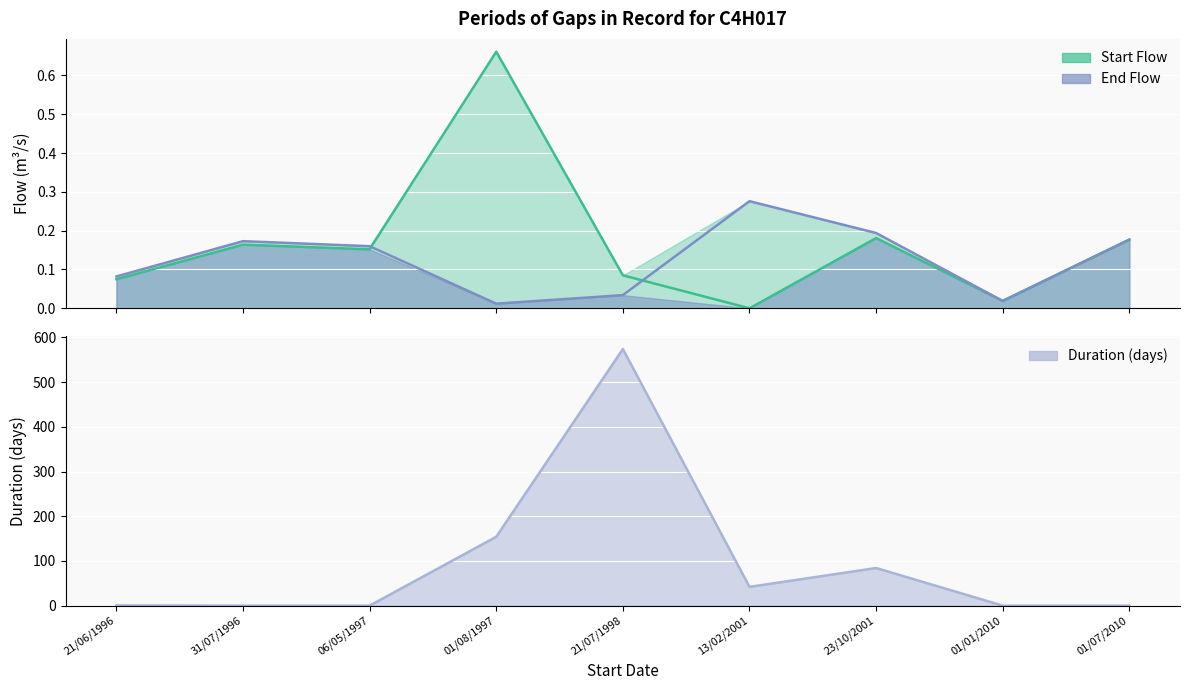

Which category has the highest value across all series?

21/07/1998